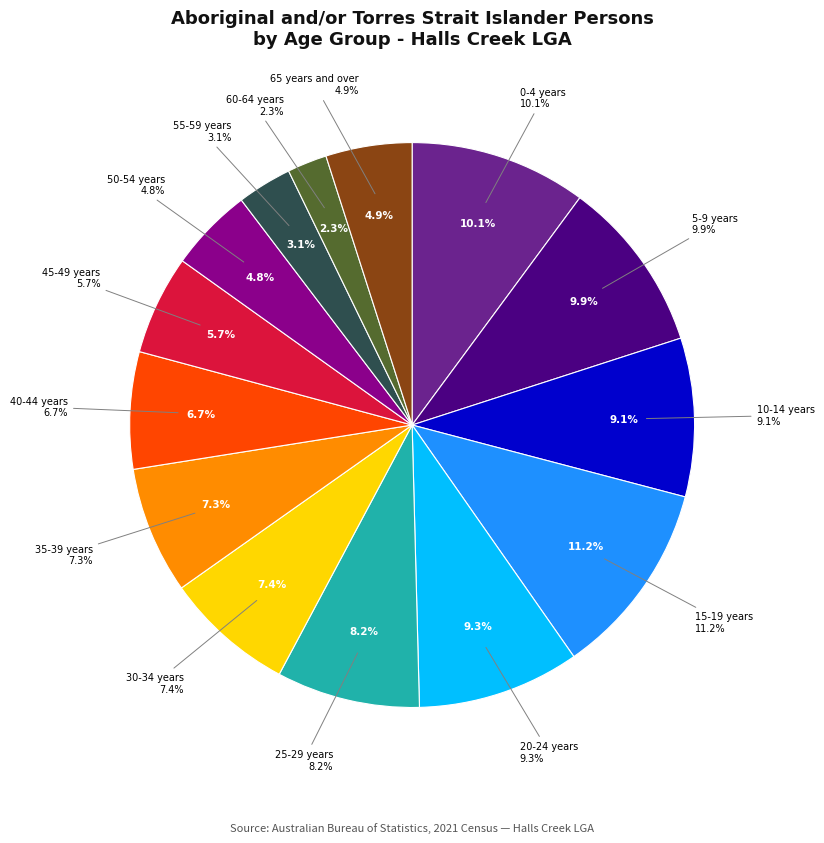

To the nearest percent, what portion does 0-4 years represent?

10%